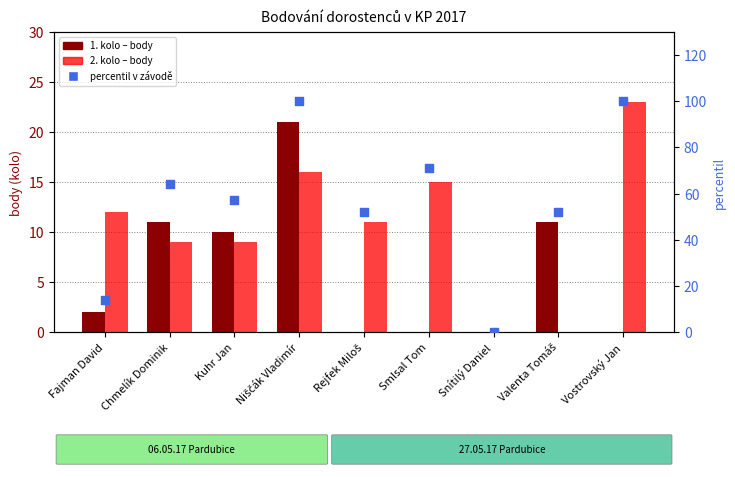

Which series has the widest spread of Y values?

percentil v závodě